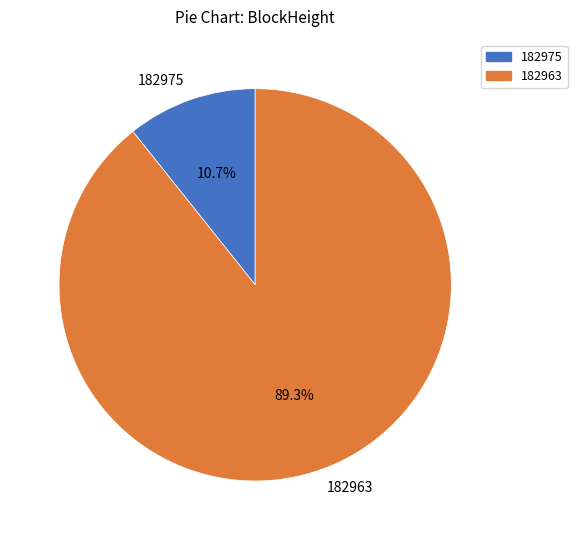

To the nearest percent, what is the average slice percentage?

50%